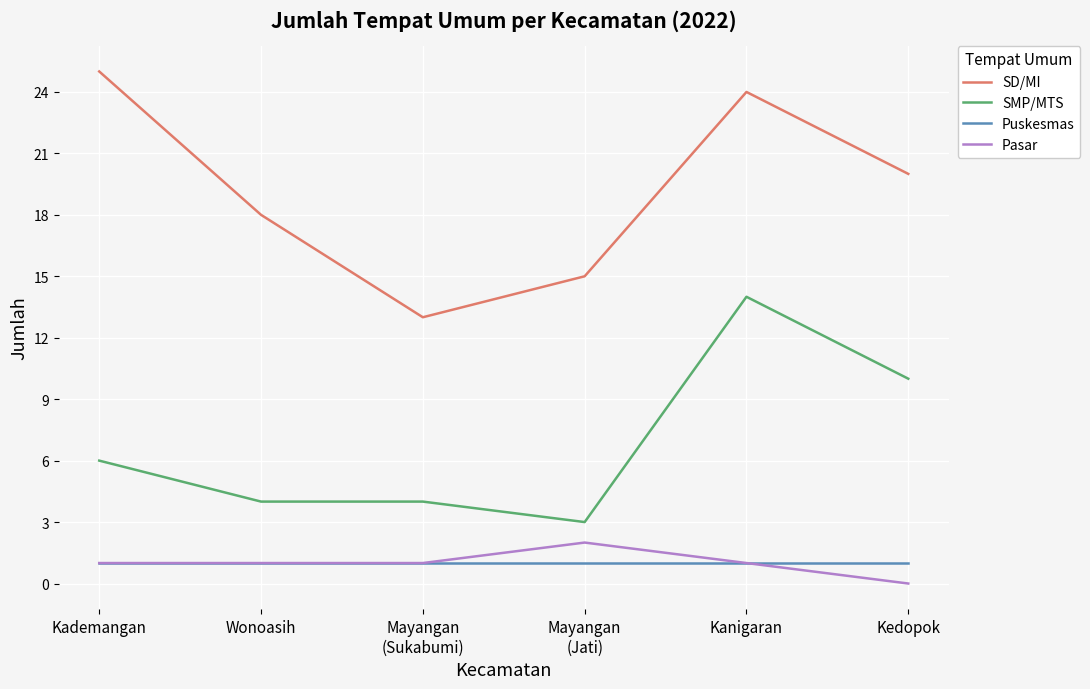

Rank the categories by SD/MI value from highest to lowest.

Kademangan, Kanigaran, Kedopok, Wonoasih, Mayangan
(Jati), Mayangan
(Sukabumi)